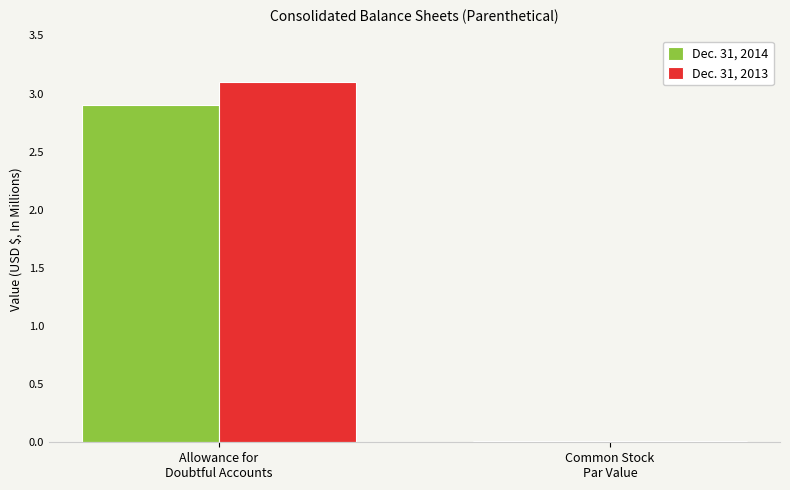

What are all the series names shown in the legend?

Dec. 31, 2014, Dec. 31, 2013